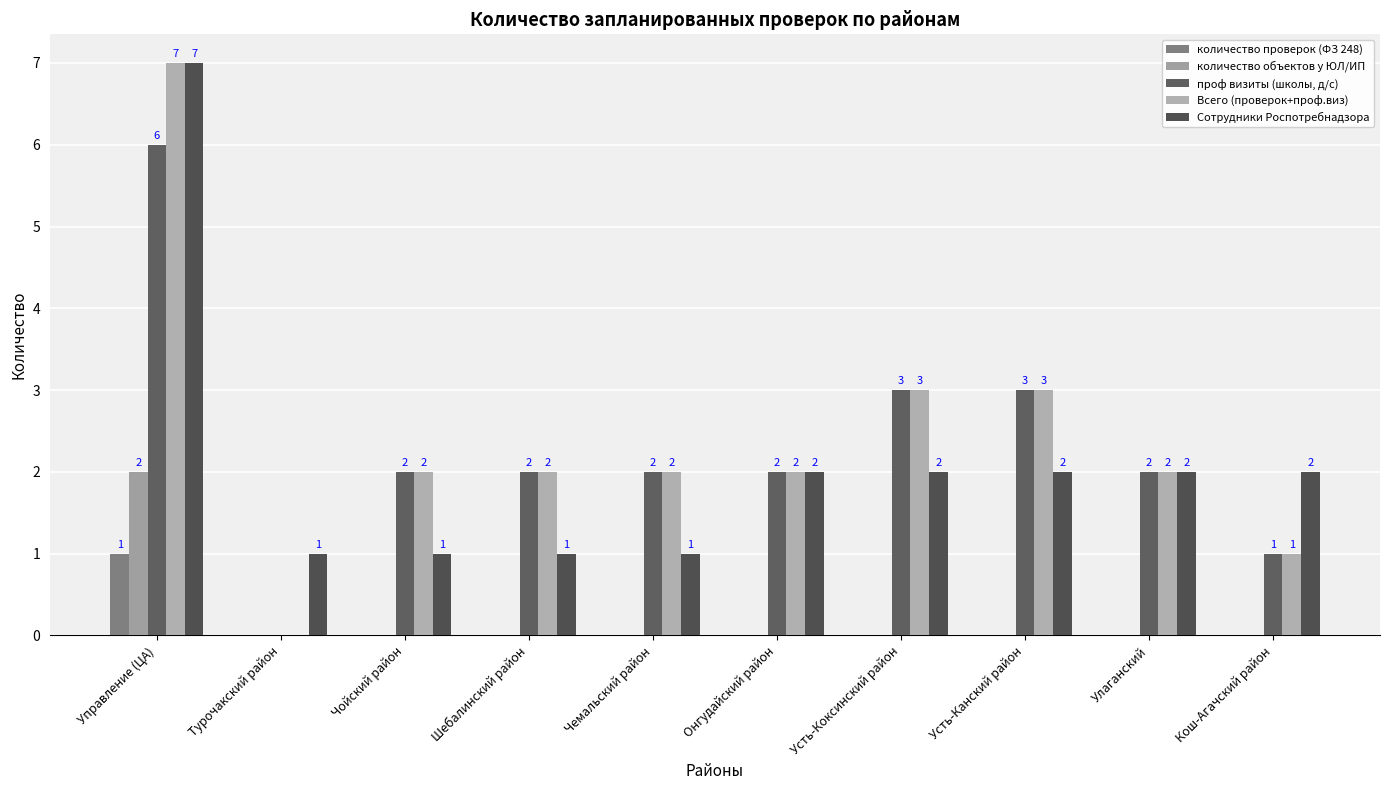

Where does the проф визиты (школы, д/с) series first go above 2?

Управление (ЦА)